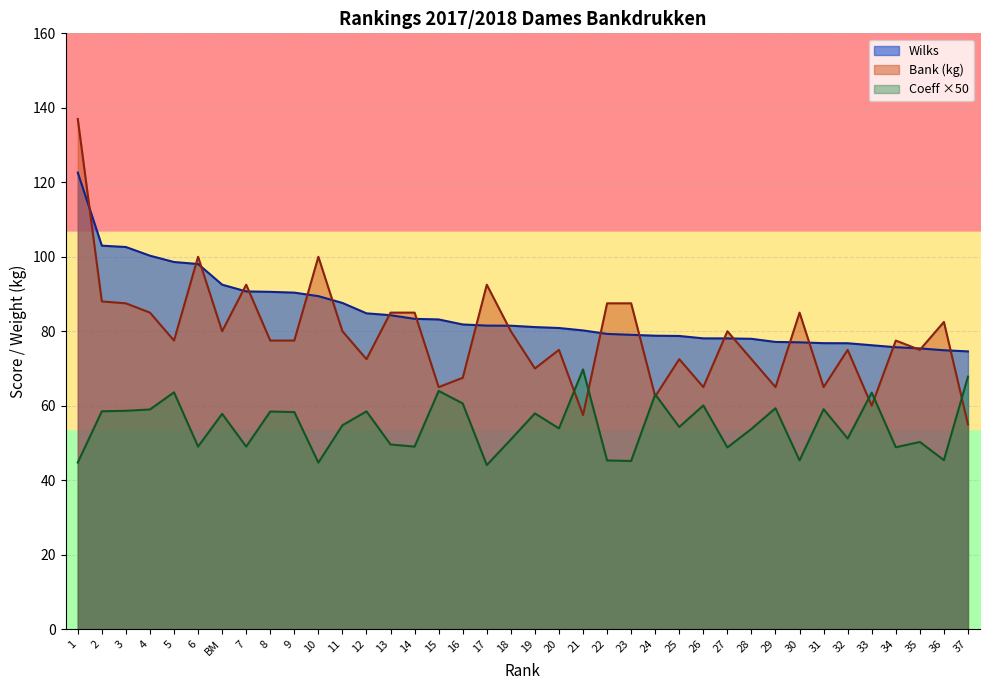

Reading right to left, list all the values displayed in this chart.

Wilks: 74.6	74.9	75.4	75.7	76.2	76.8	76.8	77.0	77.1	78.0	78.1	78.1	78.7	78.8	79.0	79.3	80.2	80.9	81.1	81.5	81.5	81.8	83.2	83.3	84.3	84.8	87.6	89.4	90.4	90.6	90.7	92.5	98.1	98.6	100.3	102.6	103.0	122.6
Bank: 55.0	82.5	75.0	77.5	60.0	75.0	65.0	85.0	65.0	72.5	80.0	65.0	72.5	62.5	87.5	87.5	57.5	75.0	70.0	80.0	92.5	67.5	65.0	85.0	85.0	72.5	80.0	100.0	77.5	77.5	92.5	80.0	100.0	77.5	85.0	87.5	88.0	137.0
Coeff: 67.8	45.4	50.3	48.8	63.5	51.2	59.1	45.3	59.3	53.8	48.8	60.1	54.3	63.0	45.2	45.3	69.8	53.9	57.9	50.9	44.1	60.6	64.0	49.0	49.6	58.5	54.8	44.7	58.3	58.4	49.0	57.8	49.0	63.6	59.0	58.6	58.5	44.7